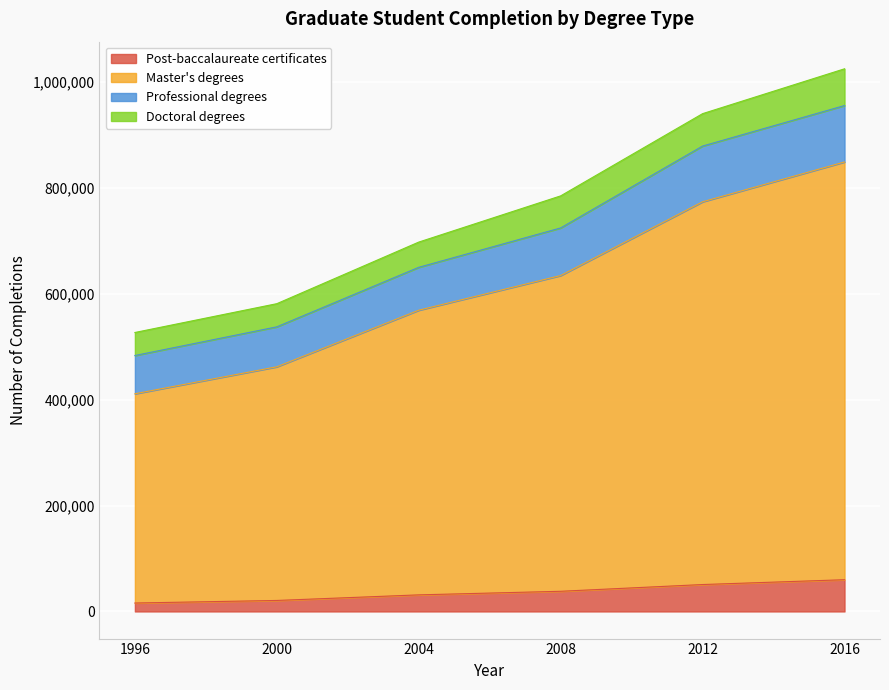

The value of Post-baccalaureate certificates at 2016 is 101676. True or false?

False